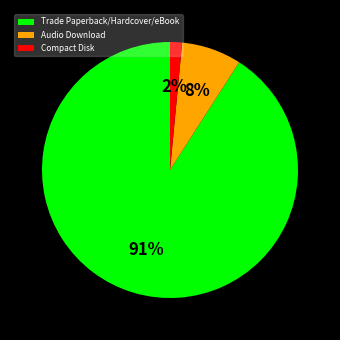

Which slice is the smallest?

Compact Disk